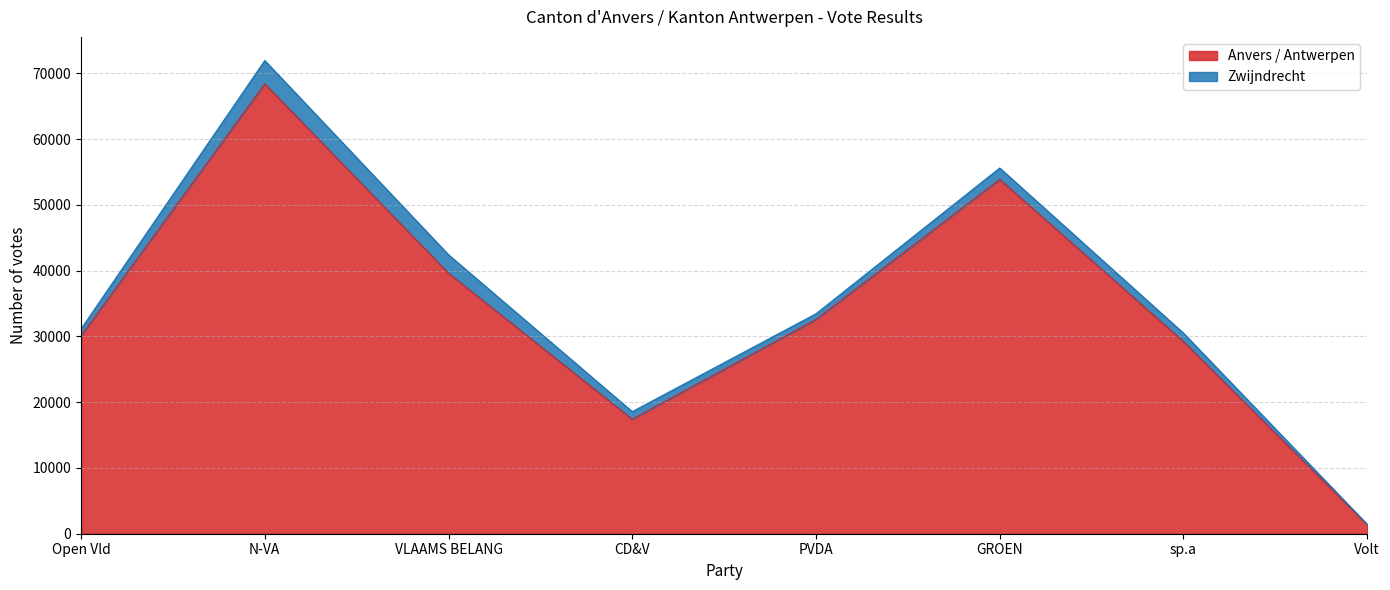

What is the label of the 8th point from the left?

Volt